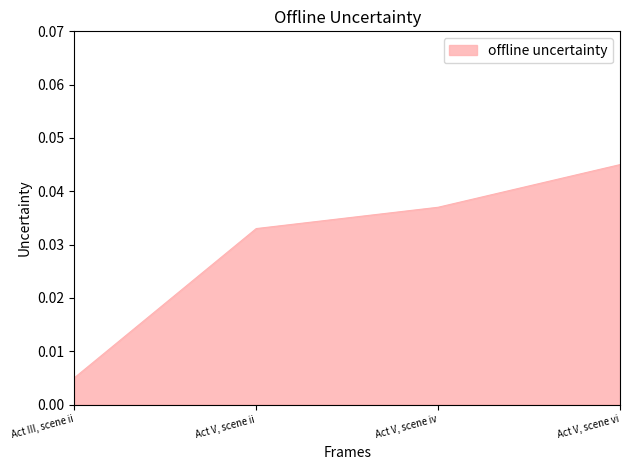

Rank the categories by value from lowest to highest.

Act III, scene ii, Act V, scene ii, Act V, scene iv, Act V, scene vi